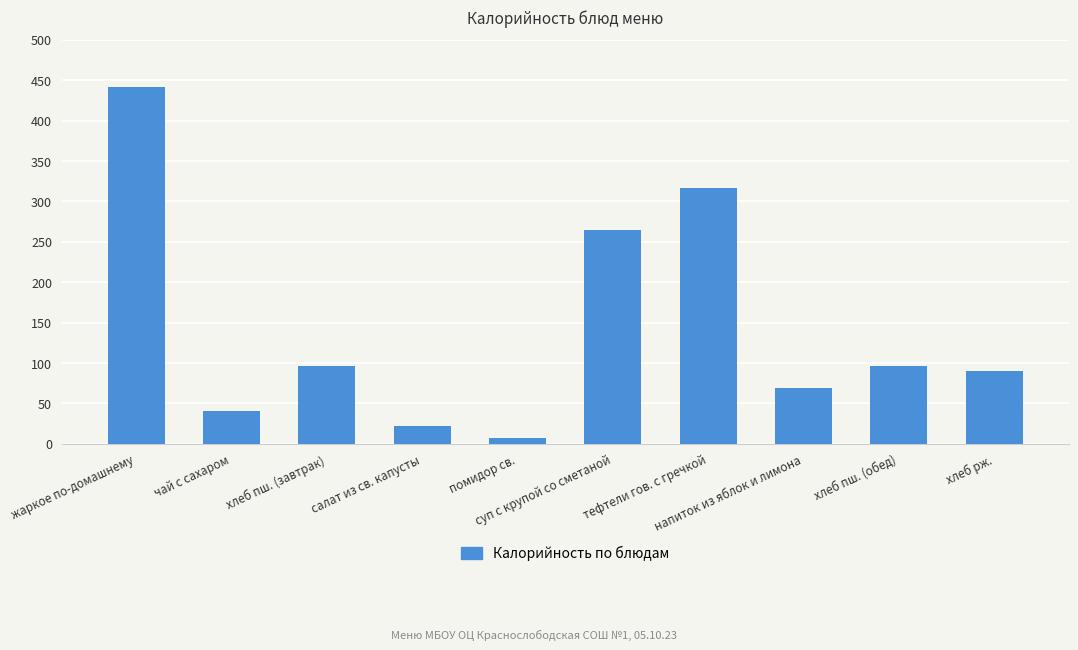

Where does the data first go above 96?

жаркое по-домашнему